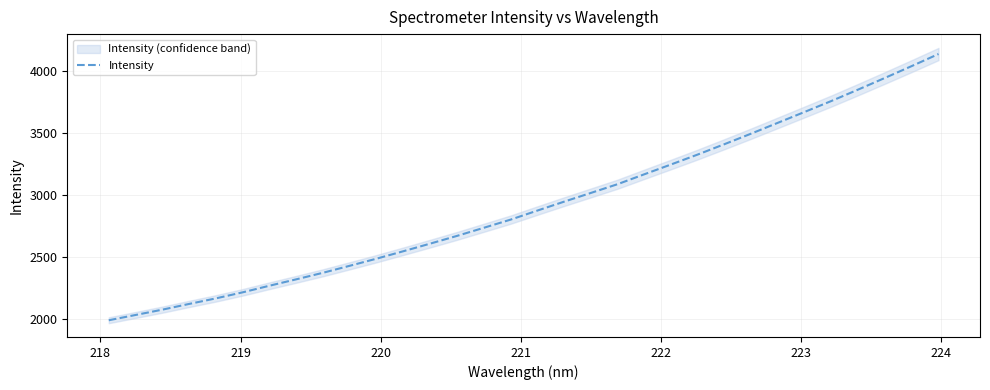

What is the difference between the second highest and second lowest values?

2012.0